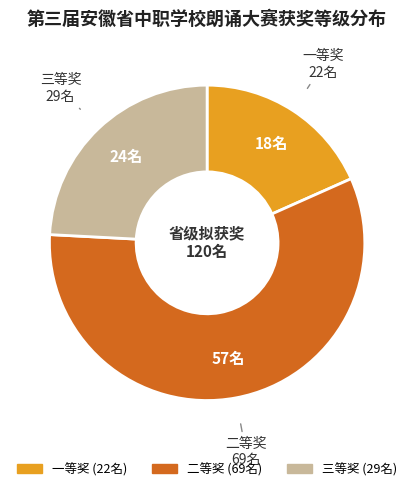

Which has a higher value, 一等奖 or 三等奖?

三等奖